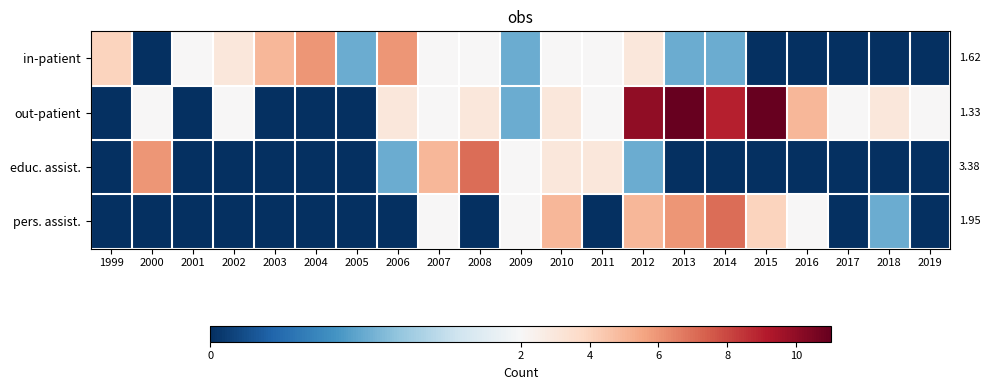

Reading right to left, what are all the values shown in this chart?

in-patient: 2019=0	2018=0	2017=0	2016=0	2015=0	2014=1	2013=1	2012=3	2011=2	2010=2	2009=1	2008=2	2007=2	2006=6	2005=1	2004=6	2003=5	2002=3	2001=2	2000=0	1999=4
out-patient: 2019=2	2018=3	2017=2	2016=5	2015=11	2014=9	2013=11	2012=10	2011=2	2010=3	2009=1	2008=3	2007=2	2006=3	2005=0	2004=0	2003=0	2002=2	2001=0	2000=2	1999=0
educ. assist.: 2019=0	2018=0	2017=0	2016=0	2015=0	2014=0	2013=0	2012=1	2011=3	2010=3	2009=2	2008=7	2007=5	2006=1	2005=0	2004=0	2003=0	2002=0	2001=0	2000=6	1999=0
pers. assist.: 2019=0	2018=1	2017=0	2016=2	2015=4	2014=7	2013=6	2012=5	2011=0	2010=5	2009=2	2008=0	2007=2	2006=0	2005=0	2004=0	2003=0	2002=0	2001=0	2000=0	1999=0